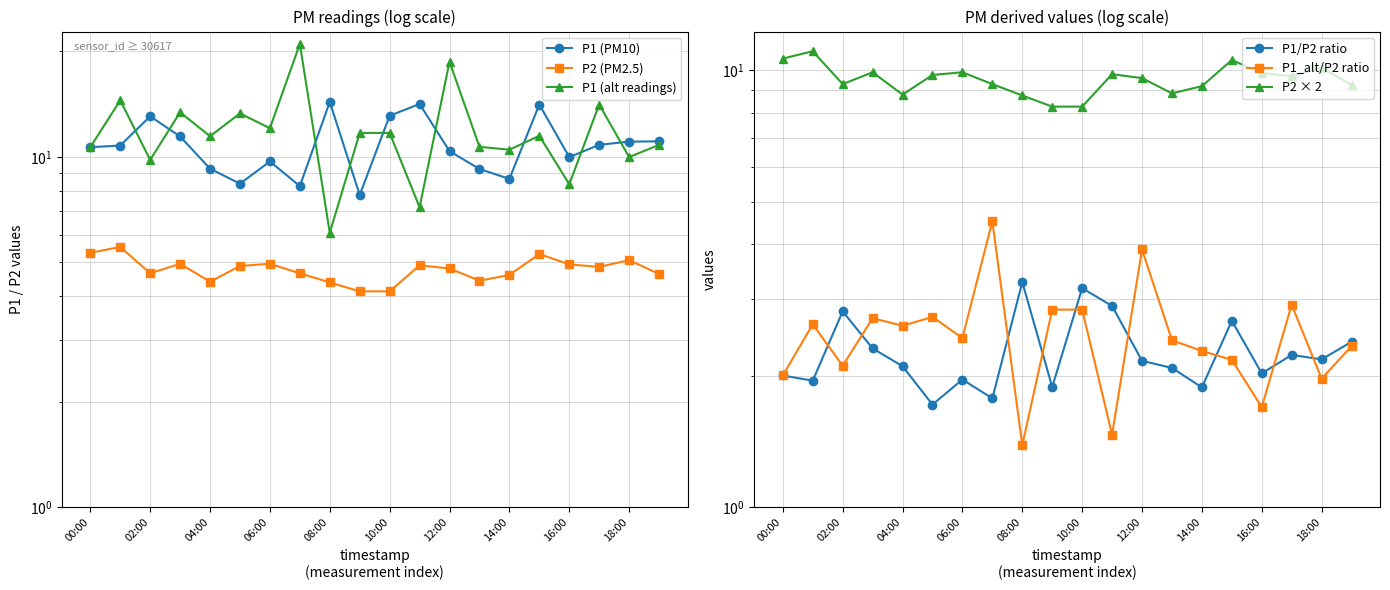

True or false: P1_alt/P2 ratio and P1 (alt readings) intersect in this chart.

False